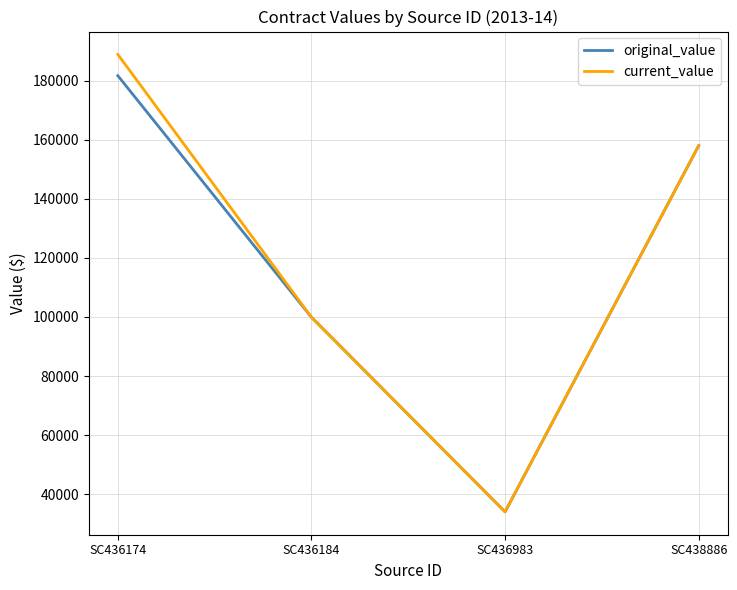

What is the minimum value for current_value?

34000.0